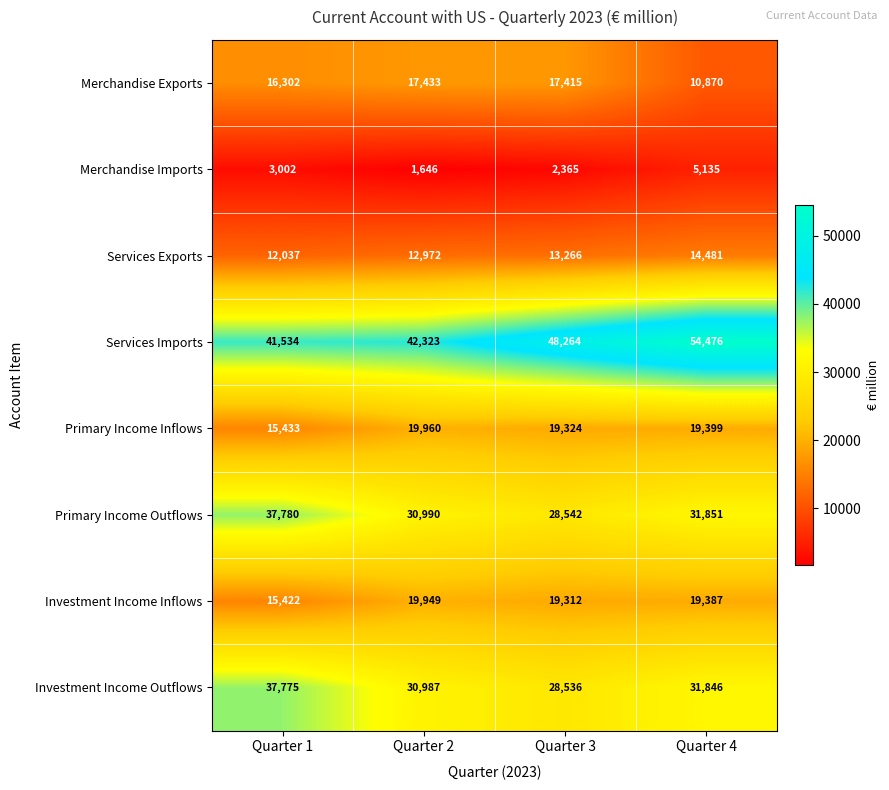

How many values in the Investment Income Outflows series are below 31846?

2